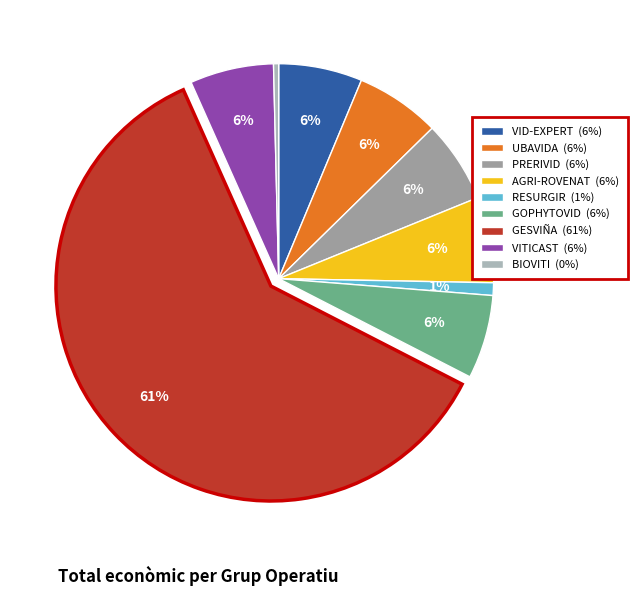

How many slices are in this pie chart?

9